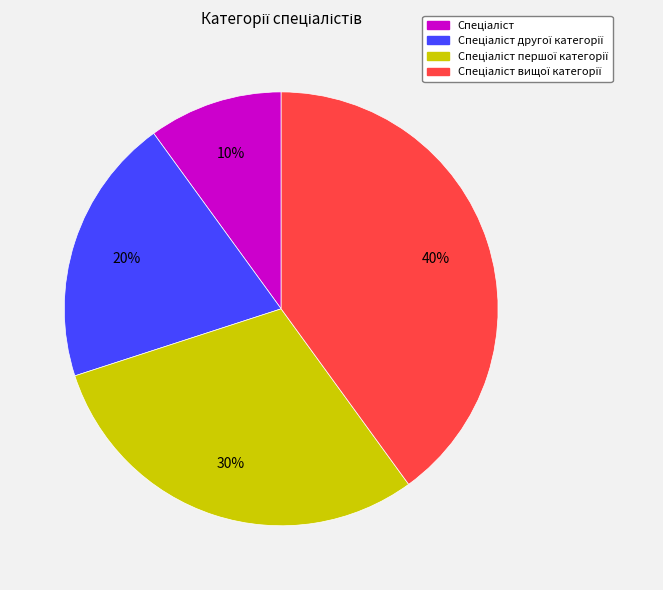

To the nearest percent, what is the average slice percentage?

25%